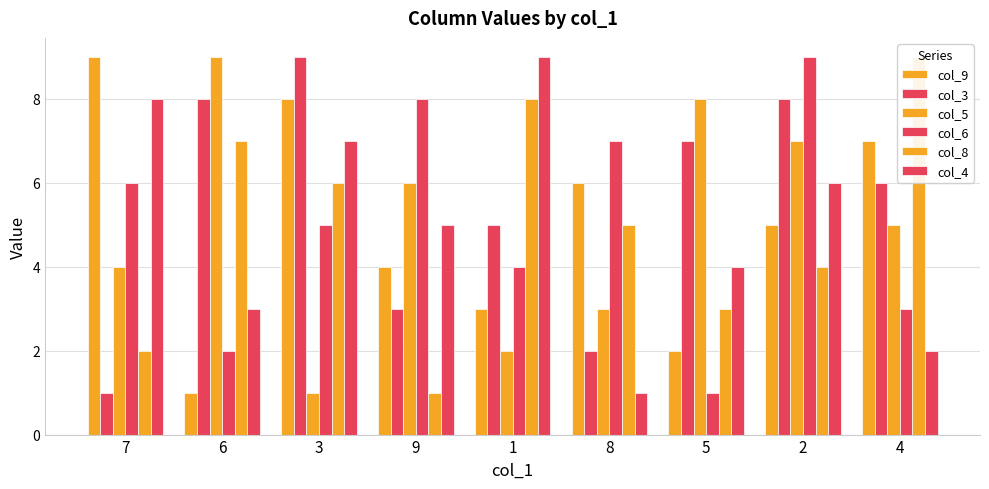

How many col_4 values are between 3 and 7?

5